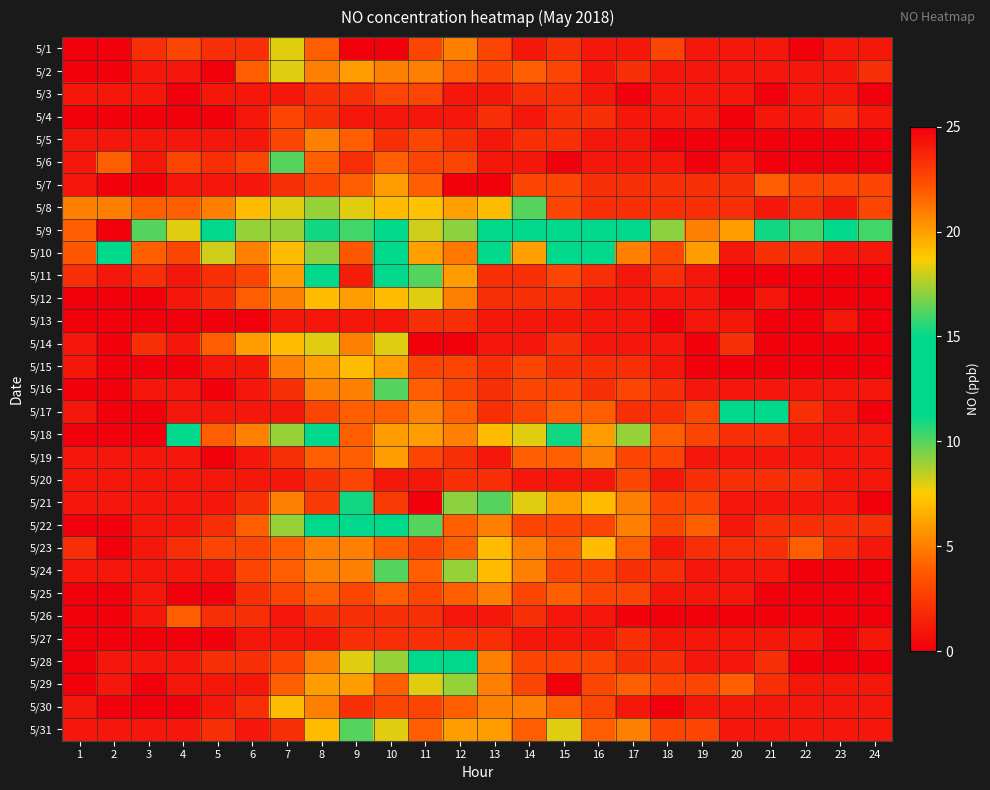

Which label corresponds to the smallest value in the chart?

1